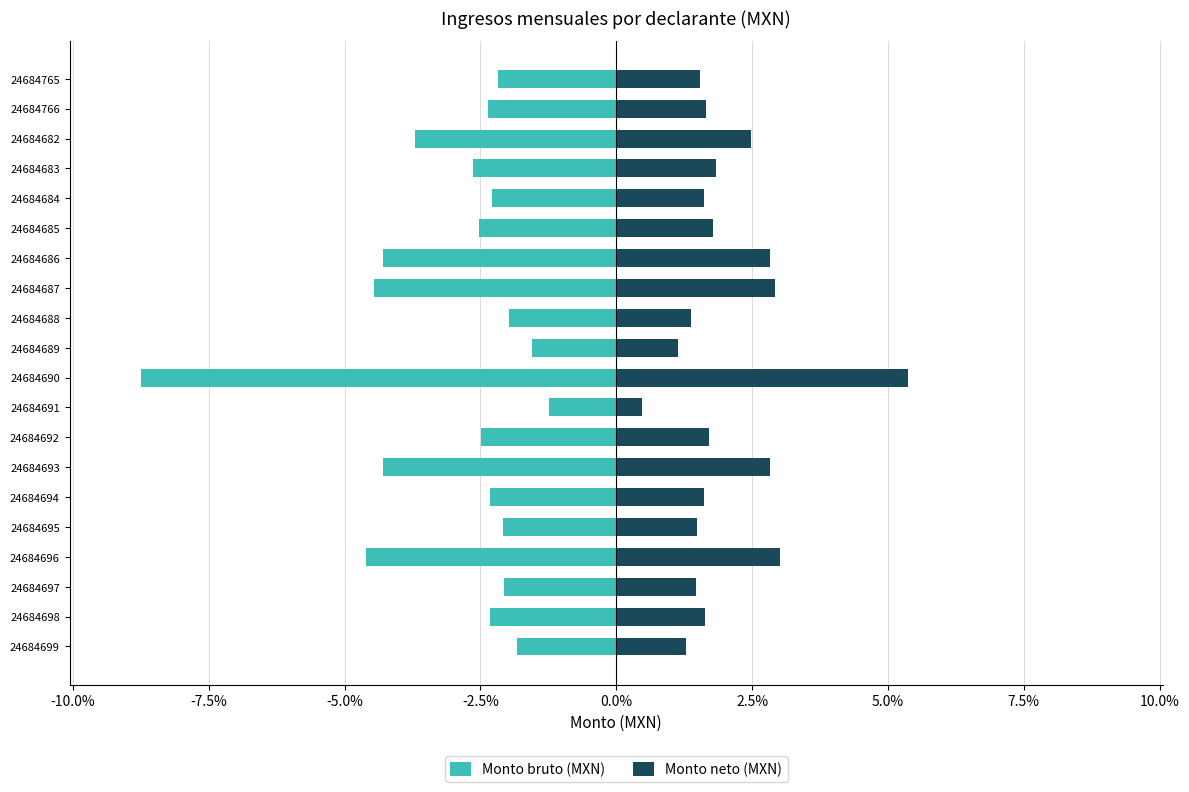

What is the value of the Monto neto (MXN) bar at the 16th from the left?

1.6